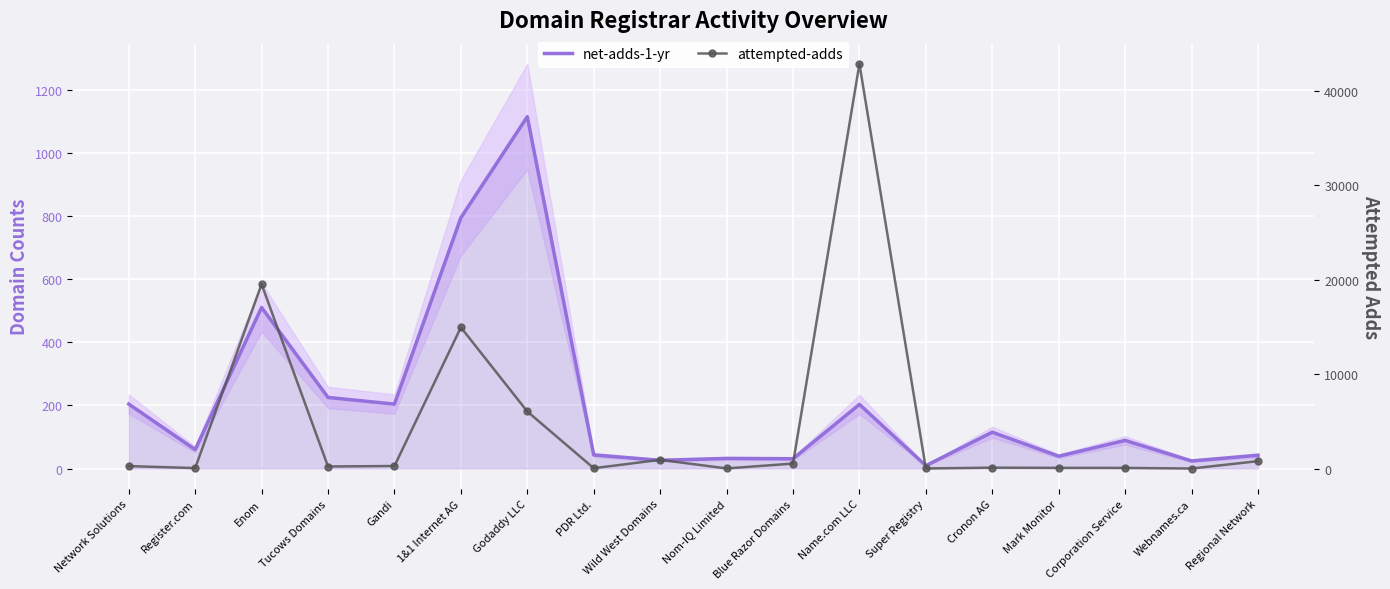

At which category does net-adds-1-yr reach its first local peak?

Enom